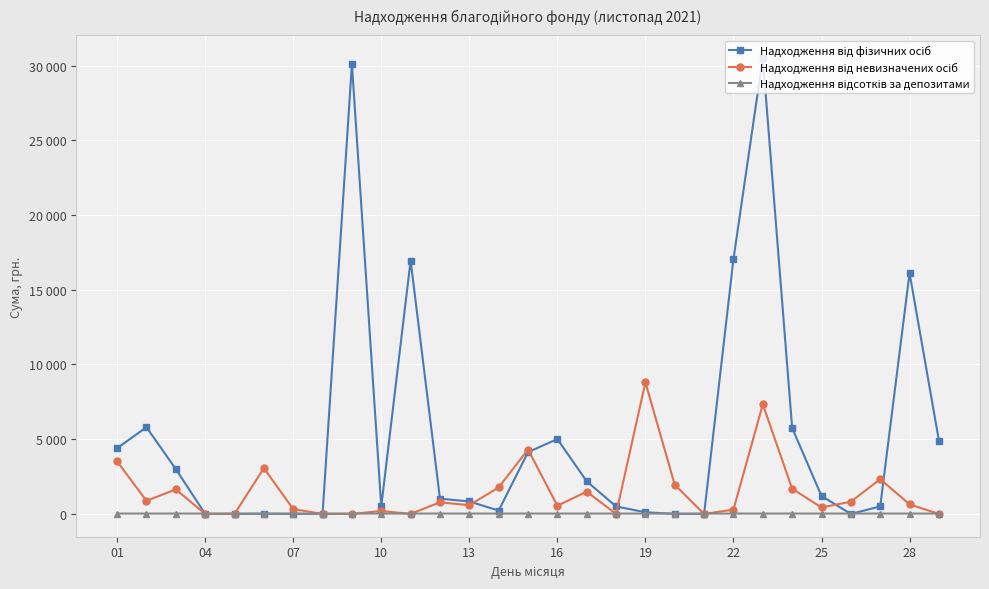

Reading left to right, transcribe all the data shown in this chart.

Надходження від фізичних осіб: 4400.0	5799.5	3000.0	0.0	1.0	9.5	0.0	10.5	30099.5	501.0	16950.0	1020.7	834.0	224.0	4130.0	5009.0	2180.9	500.0	109.0	0.0	0.5	17050.0	30509.0	5749.5	1200.5	0.0	500.0	16114.5	4908.0
Надходження від невизначених осіб: 3515.8	877.4	1638.9	0.0	0.0	3063.4	321.4	0.0	0.0	194.5	0.0	778.0	583.5	1771.0	4309.5	549.5	1488.8	0.0	8802.1	1949.5	0.0	288.8	7333.4	1683.2	431.8	816.9	2325.5	642.1	0.0
Надходження відсотків за депозитами: 23.9	23.9	23.9	23.9	23.9	23.9	23.9	23.9	23.9	23.9	23.9	23.9	23.9	23.9	23.9	23.9	23.9	23.9	23.9	23.9	23.9	23.9	23.9	23.9	23.9	23.9	23.9	23.9	23.9